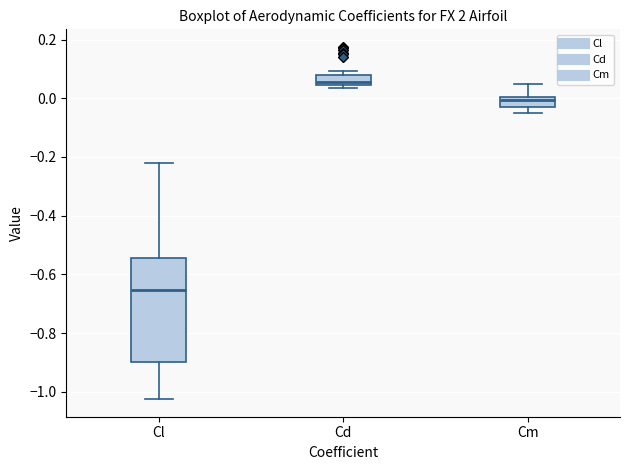

Comparing the boxes themselves (not the whiskers), which one is the tallest?

Cl